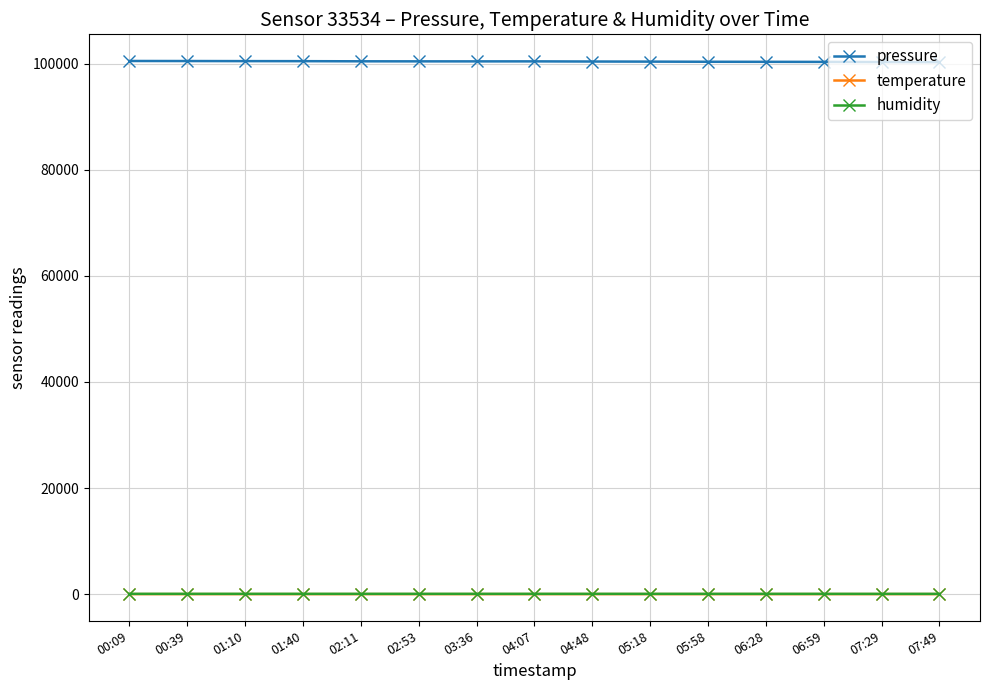

Where does the pressure series first go above 100436?

00:09